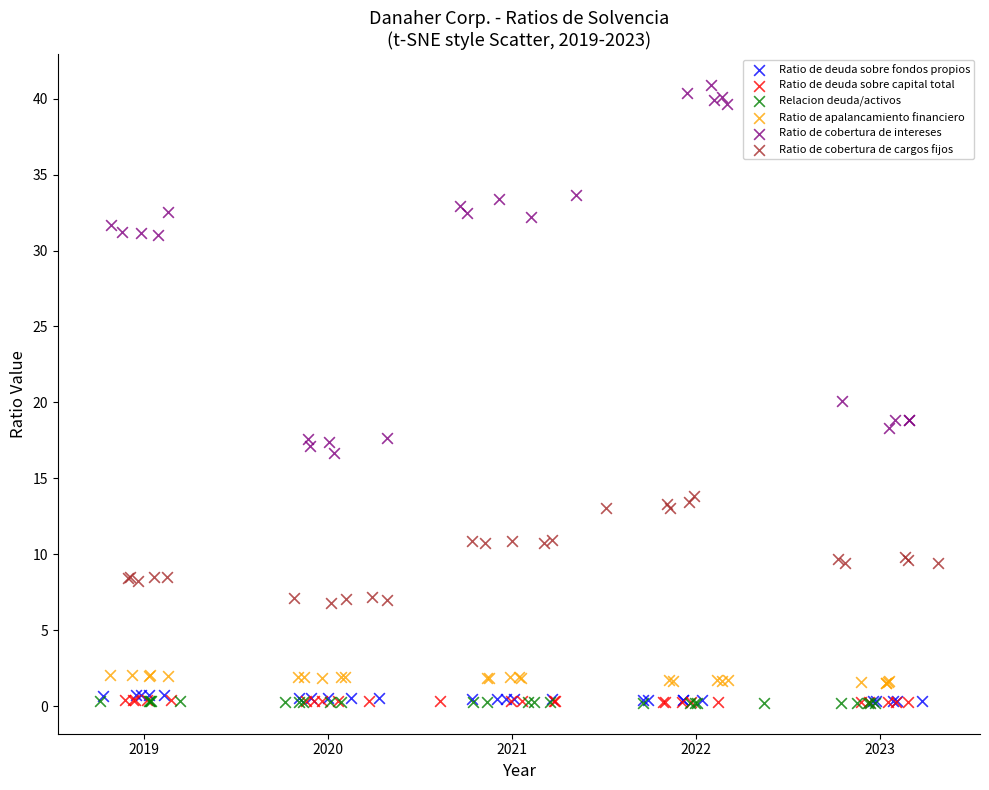

Which series has the widest spread of Y values?

Ratio de cobertura de intereses